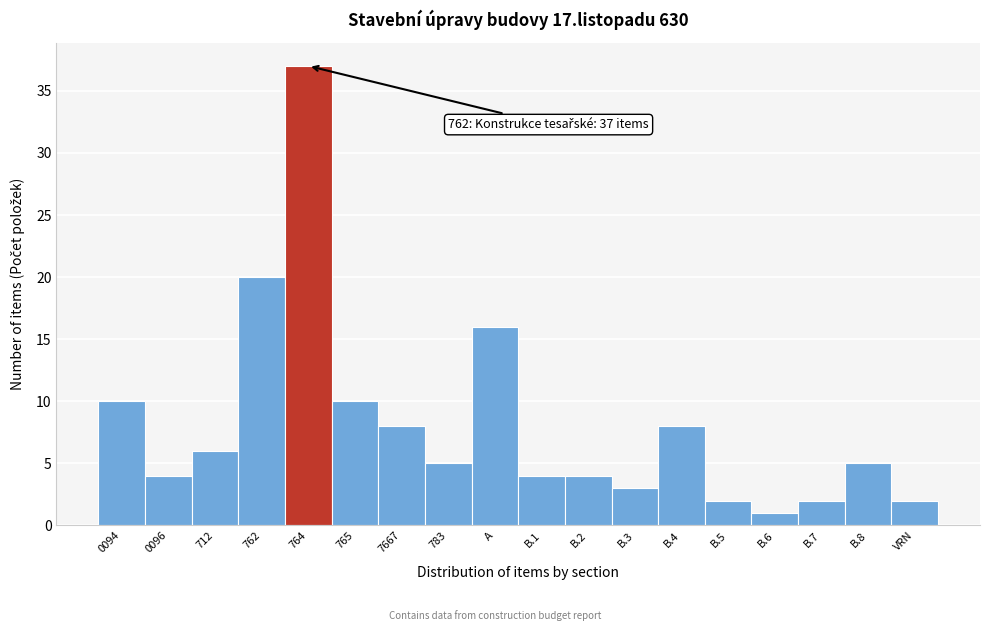

Reading left to right, what are all the values shown in this chart?

0094=10	0096=4	712=6	762=20	764=37	765=10	7667=8	783=5	A=16	B.1=4	B.2=4	B.3=3	B.4=8	B.5=2	B.6=1	B.7=2	B.8=5	VRN=2